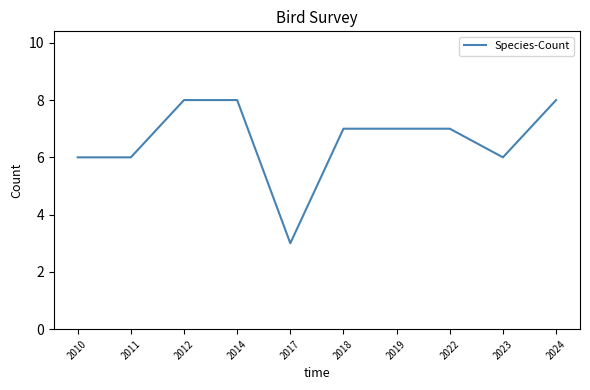

Reading left to right, list all the values displayed in this chart.

6	6	8	8	3	7	7	7	6	8